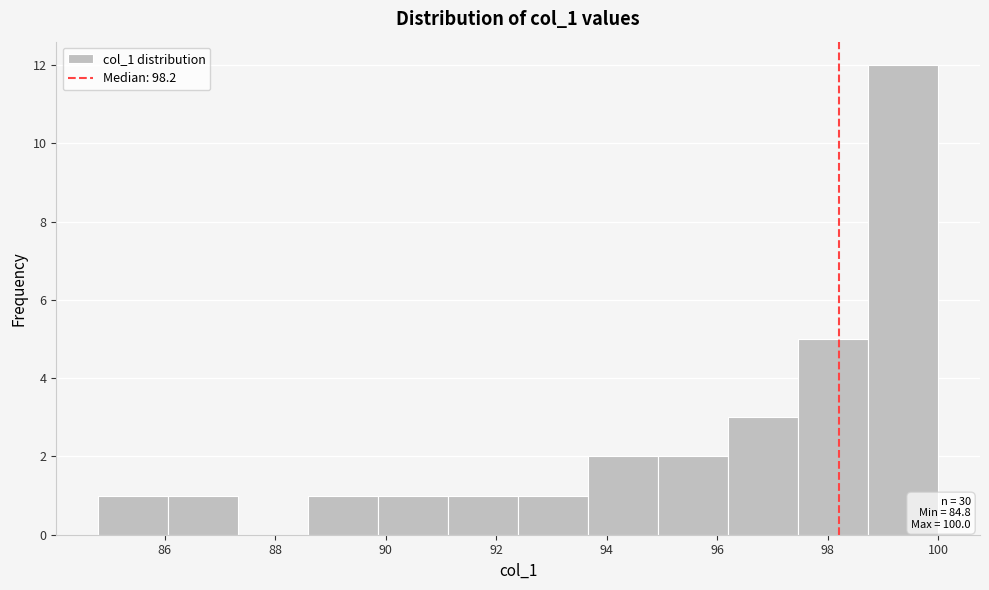

Over which range of the x-axis is the bar tallest?

98.8 to 100.0